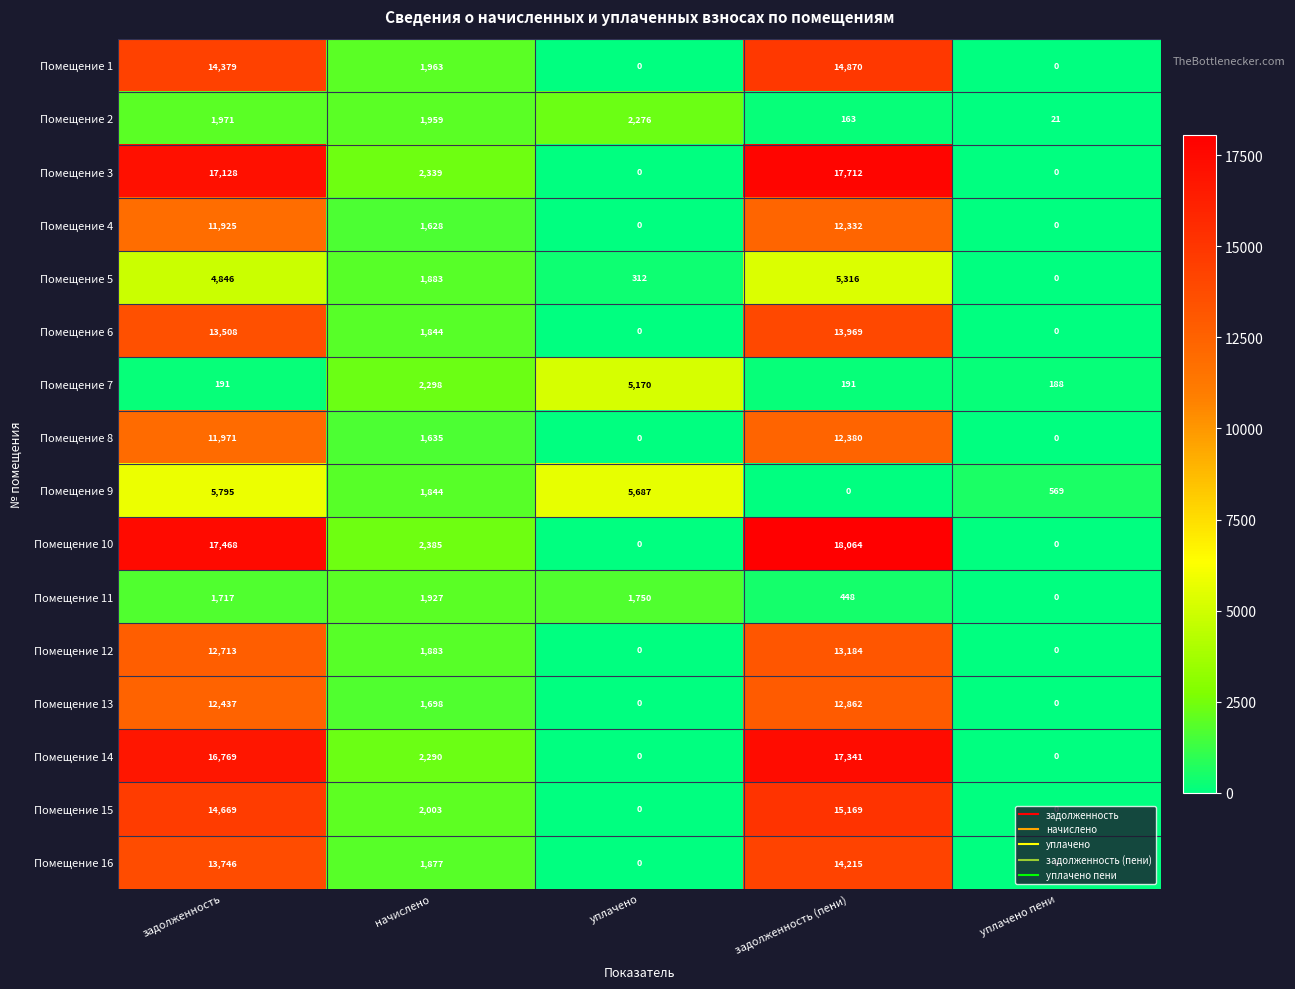

How many values in Помещение 15 are above zero?

3